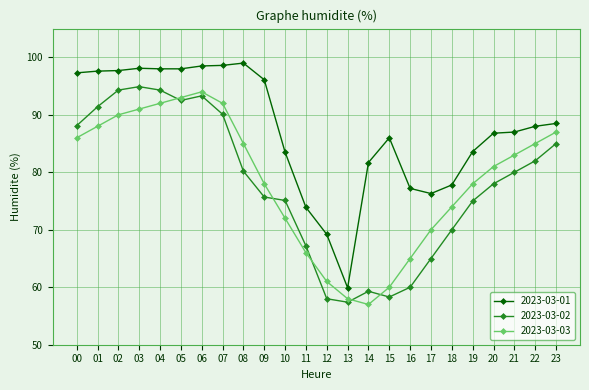

How many distinct data groups are displayed?

3